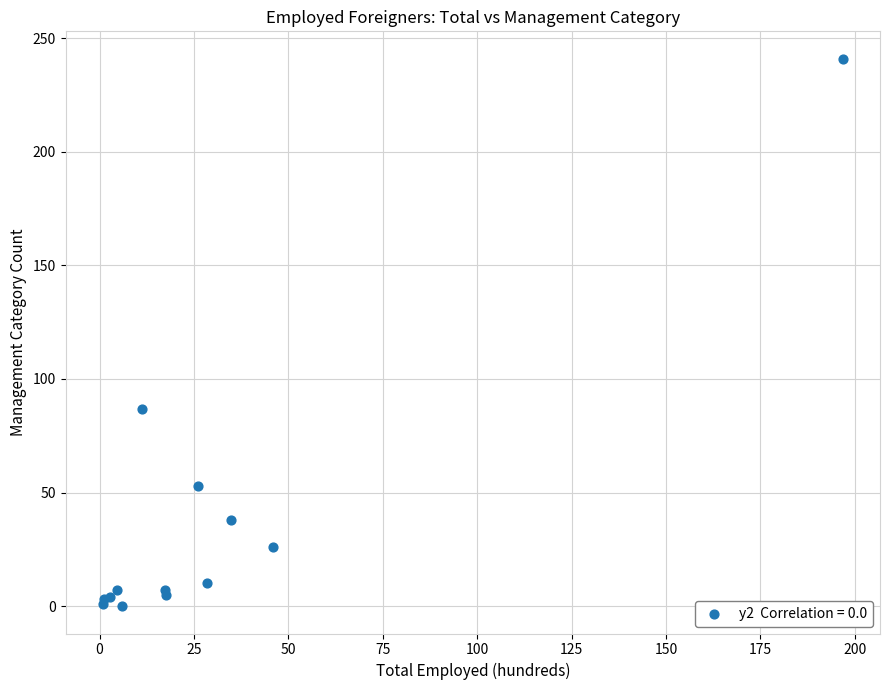

What Y value in the scatter plot is closest to 120?

87